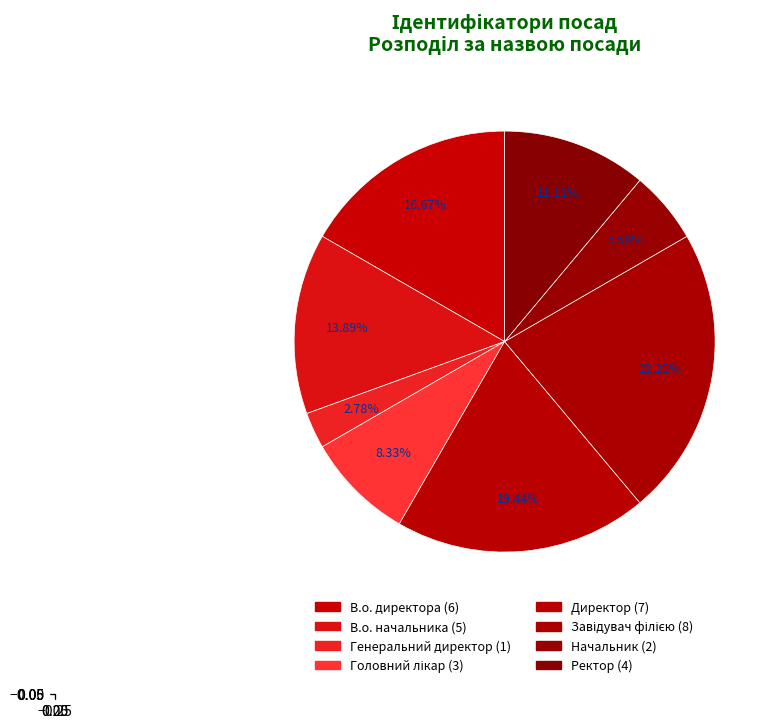

How many segments does this pie chart have?

8